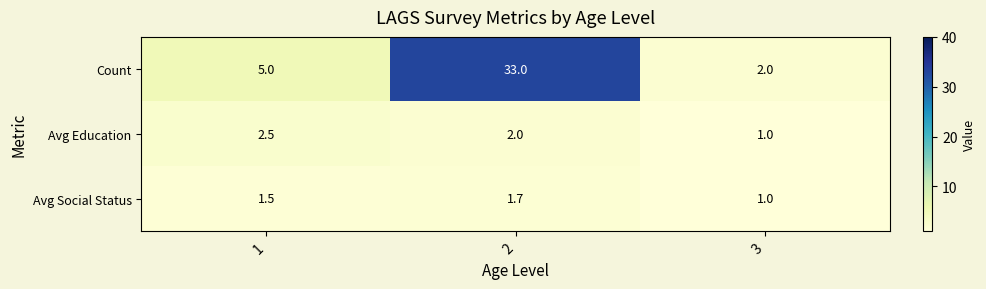

What is the difference between the maximum and minimum values in the Count series?

31.0